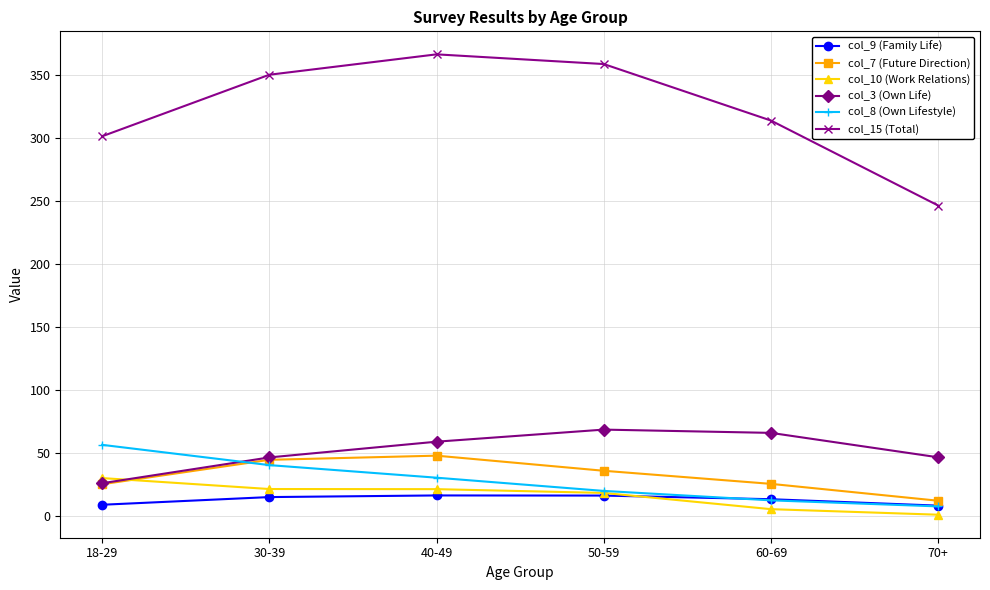

How many times do col_10 (Work Relations) and col_9 (Family Life) cross each other?

1